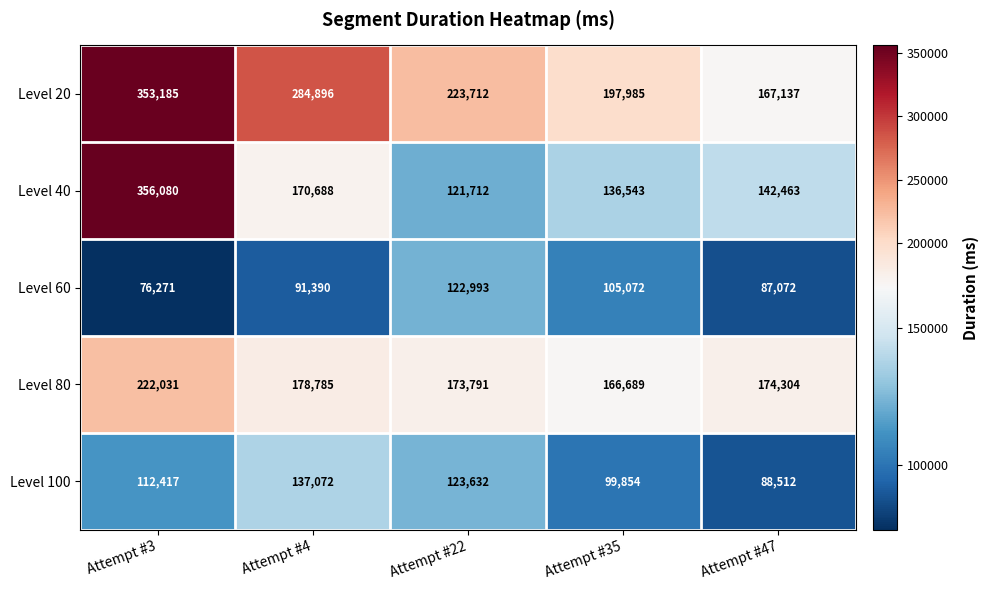

Reading left to right, extract all data points from this chart.

Level 20: 353185	284896	223712	197985	167137
Level 40: 356080	170688	121712	136543	142463
Level 60: 76271	91390	122993	105072	87072
Level 80: 222031	178785	173791	166689	174304
Level 100: 112417	137072	123632	99854	88512